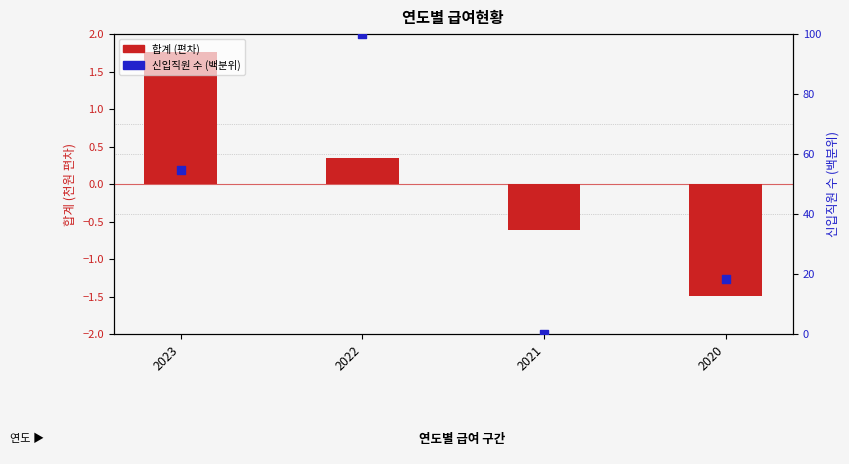

Which series contains the highest Y value?

신입직원 수